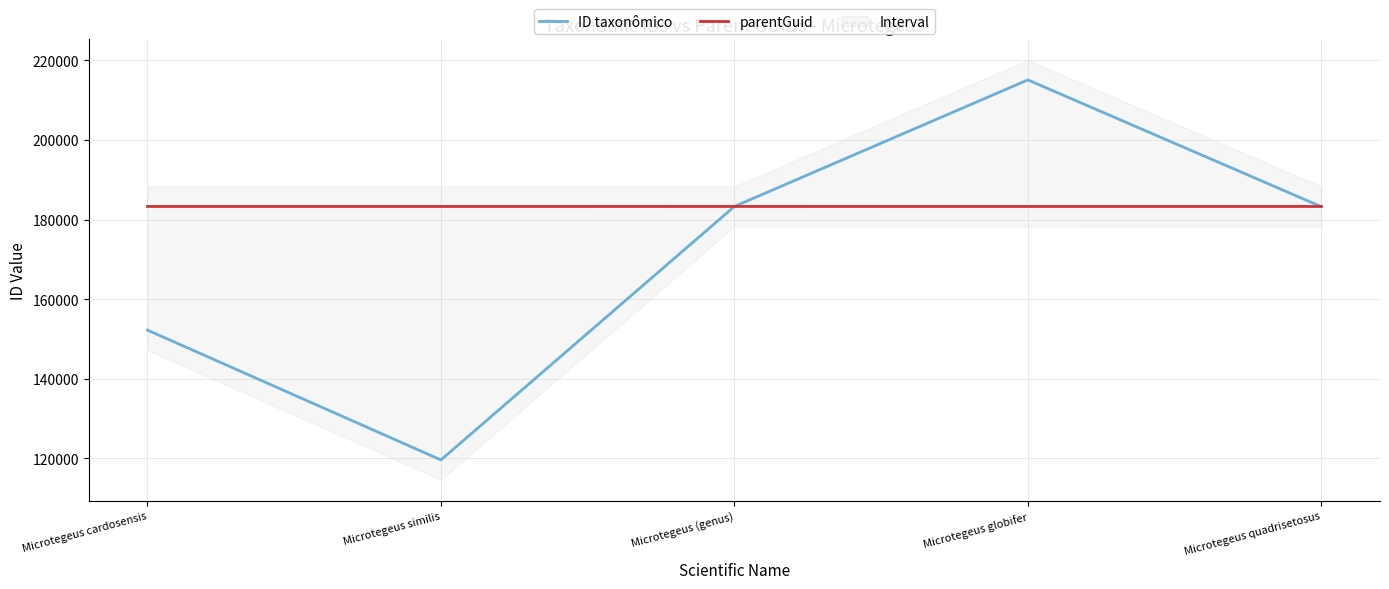

At Microtegeus cardosensis, list the series in order from largest to smallest.

parentGuid, ID taxonômico